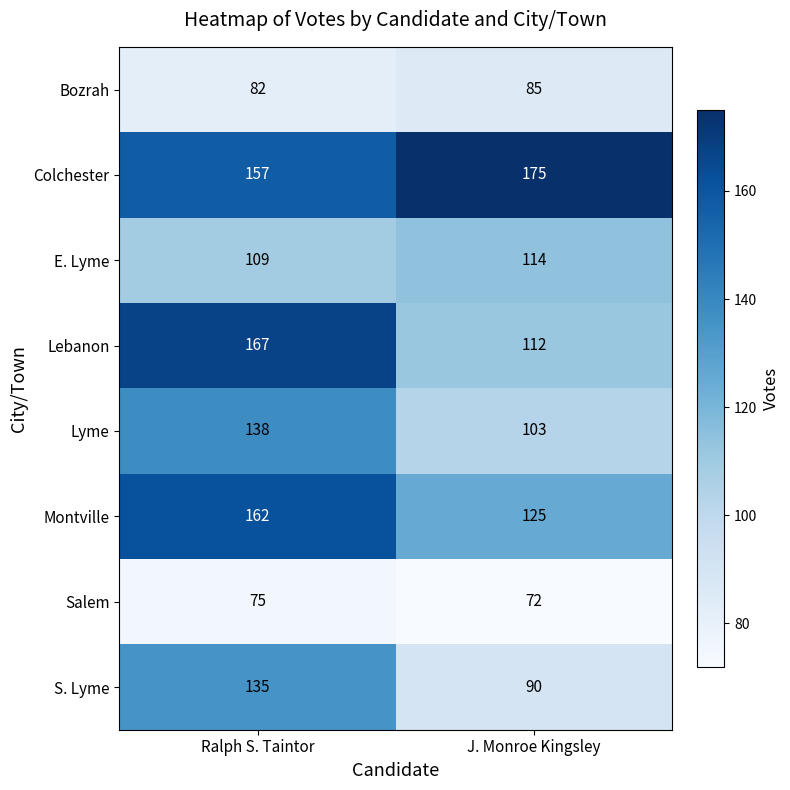

Reading right to left, transcribe all the data shown in this chart.

Bozrah: 85	82
Colchester: 175	157
E. Lyme: 114	109
Lebanon: 112	167
Lyme: 103	138
Montville: 125	162
Salem: 72	75
S. Lyme: 90	135